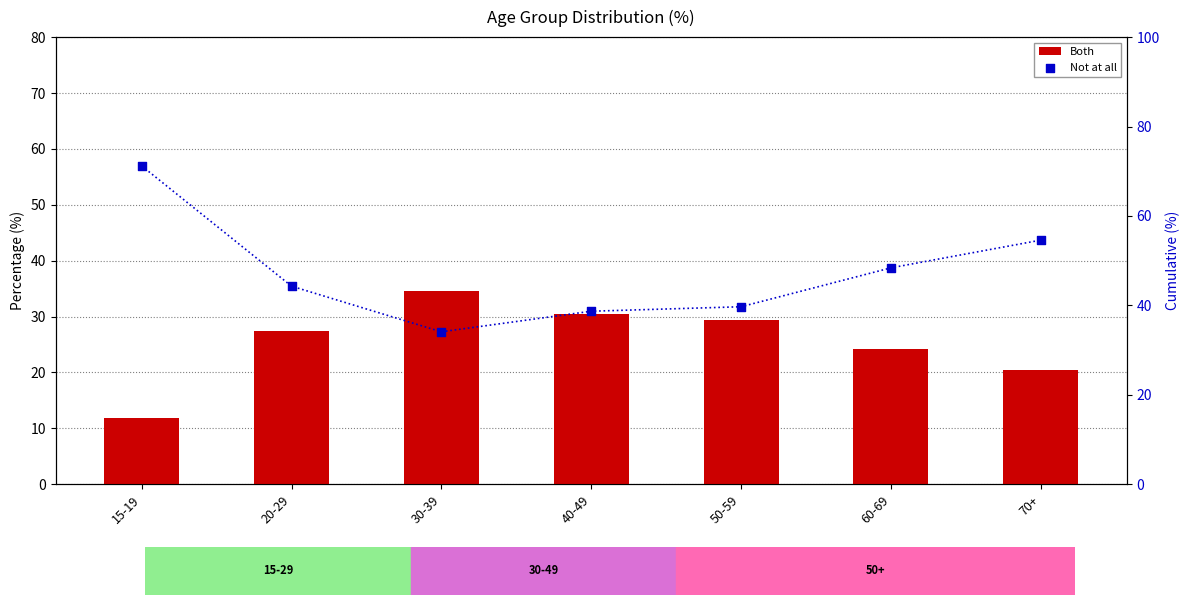

What is the total value across all series at 40-49?

69.2